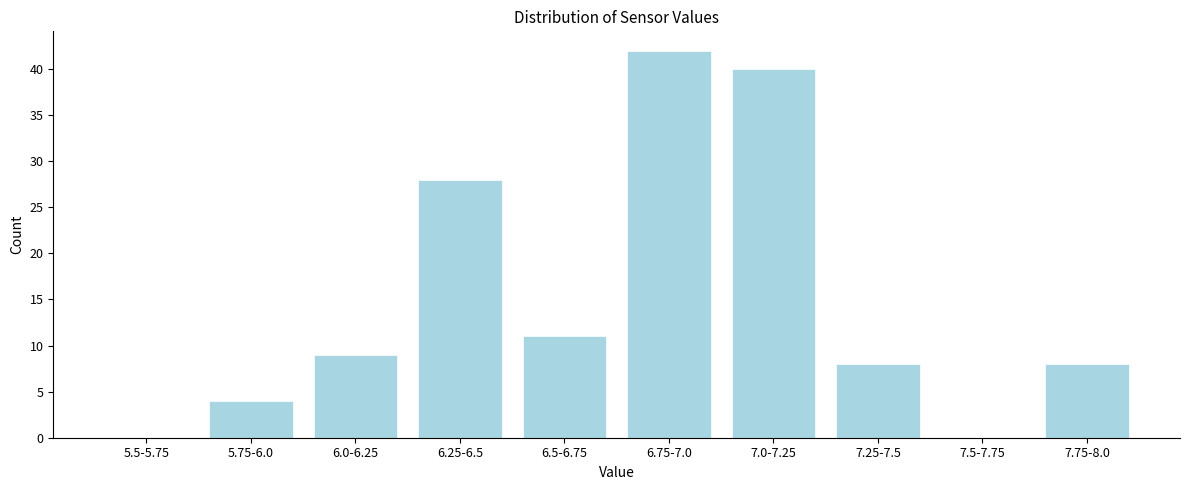

Reading left to right, list all the values displayed in this chart.

5.5-5.75=0	5.75-6.0=4	6.0-6.25=9	6.25-6.5=28	6.5-6.75=11	6.75-7.0=42	7.0-7.25=40	7.25-7.5=8	7.5-7.75=0	7.75-8.0=8